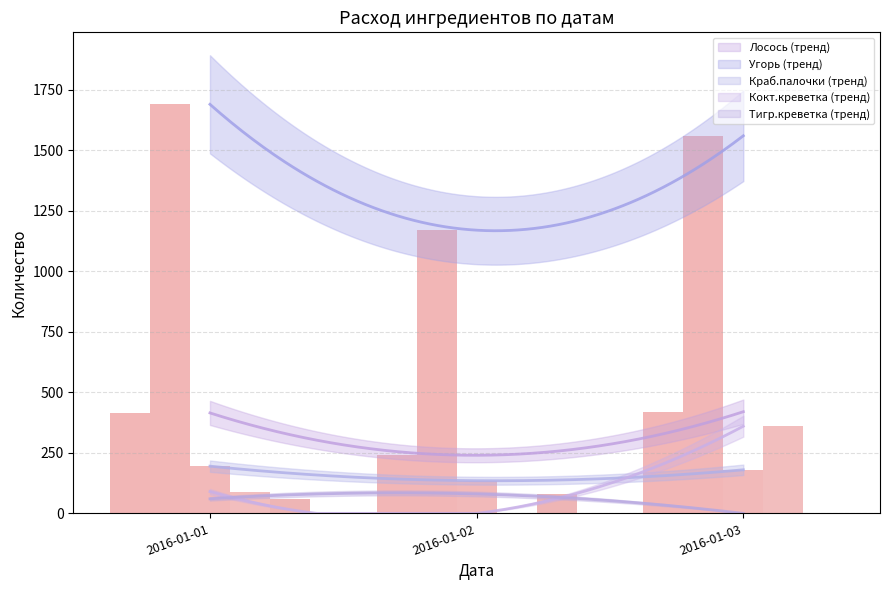

What is the difference between the maximum and minimum values in the Краб.палочки series?

60